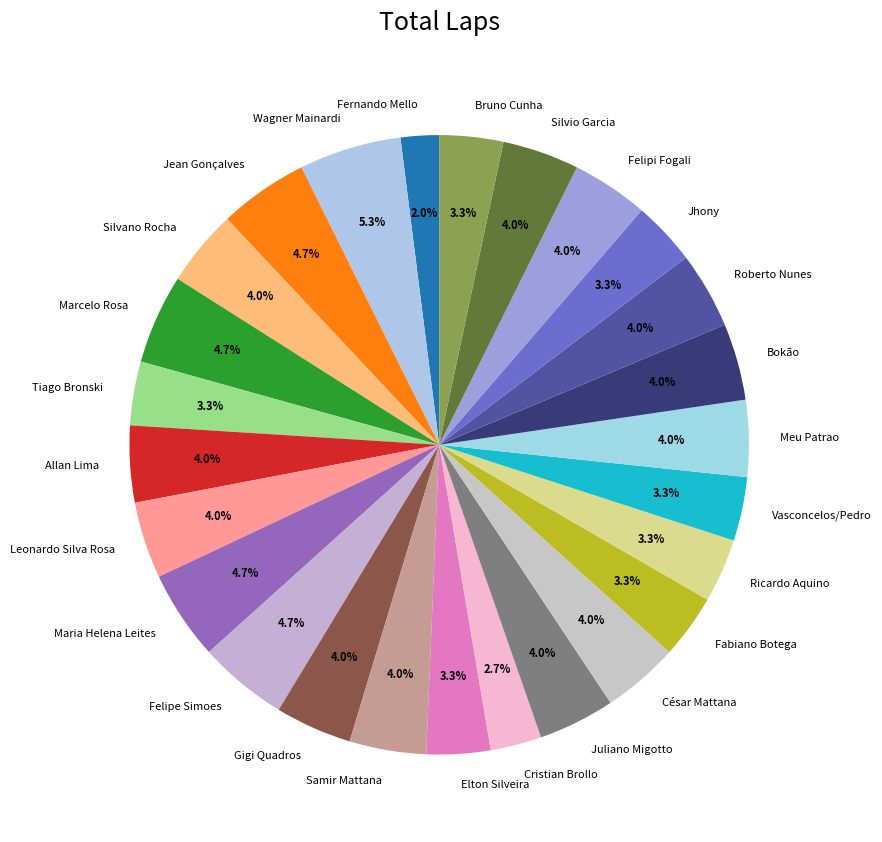

What is the ratio of the value at Marcelo Rosa to the value at Silvano Rocha?

1.2